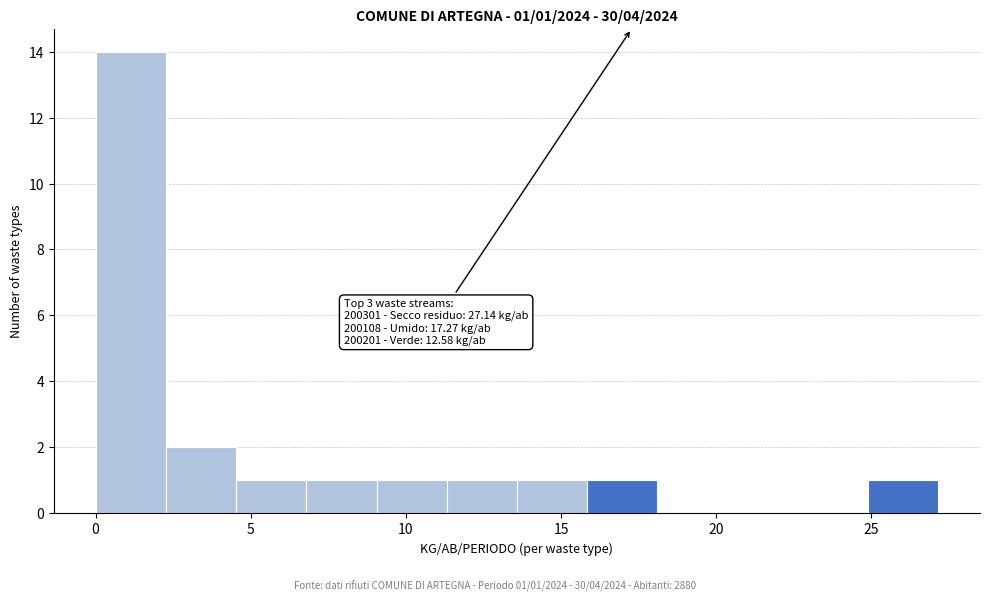

Over which range of the x-axis is the bar tallest?

0.0 to 2.5